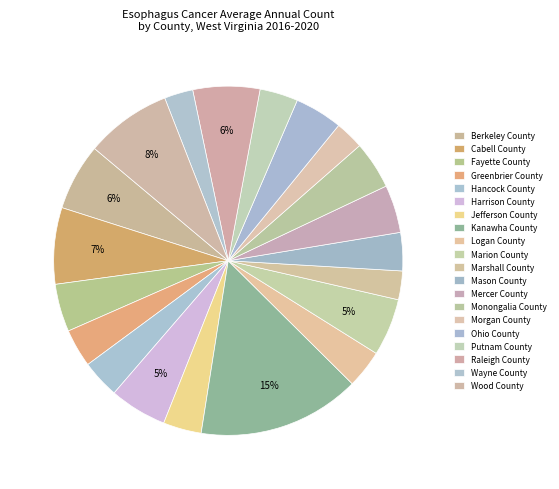

Between Putnam County and Marion County, which is larger?

Marion County